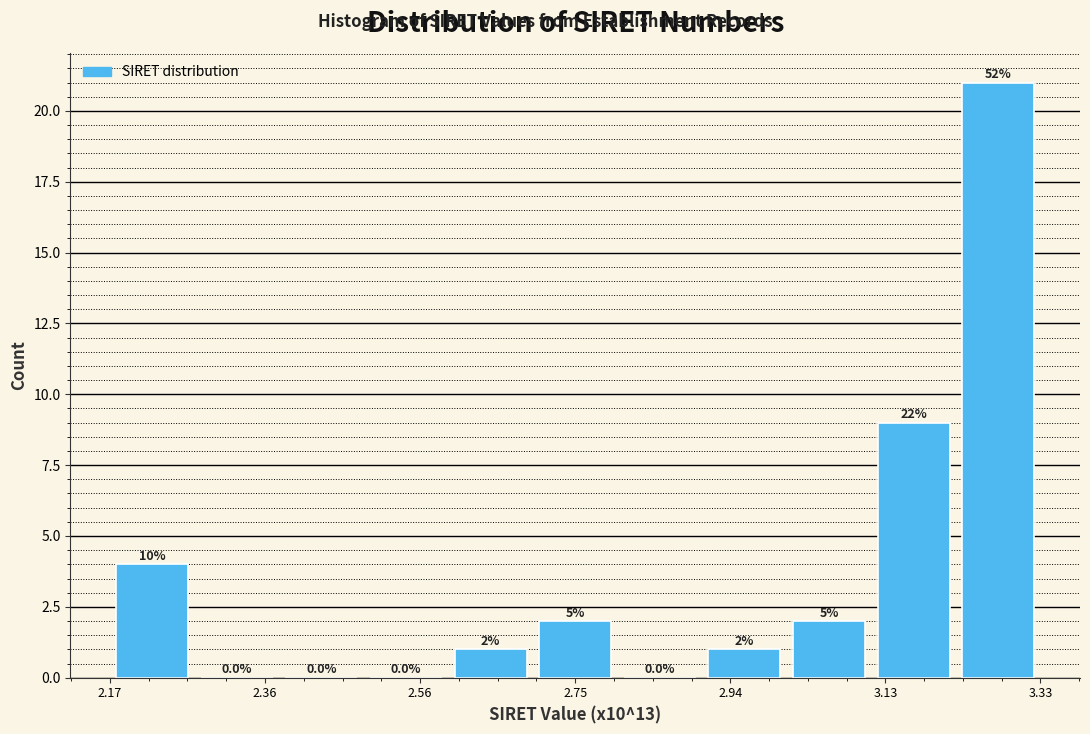

Which range on the x-axis has the tallest bar?

3.22 to 3.32